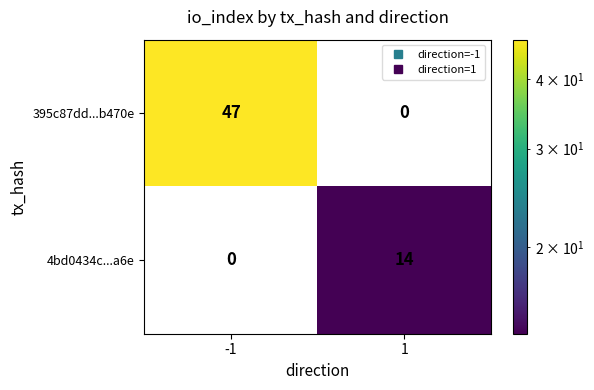

Which series changed the most between -1 and 1?

395c87dd...b470e